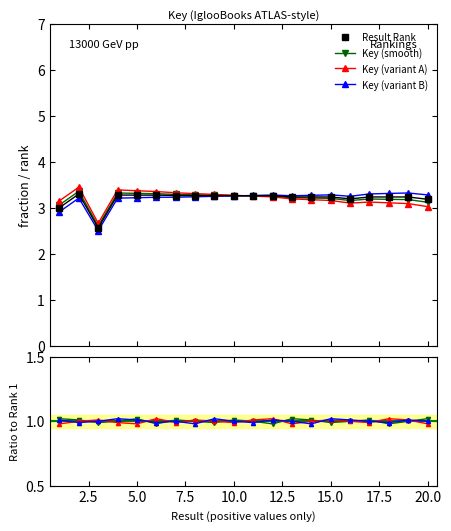

What is the maximum value shown in the chart?

3.3